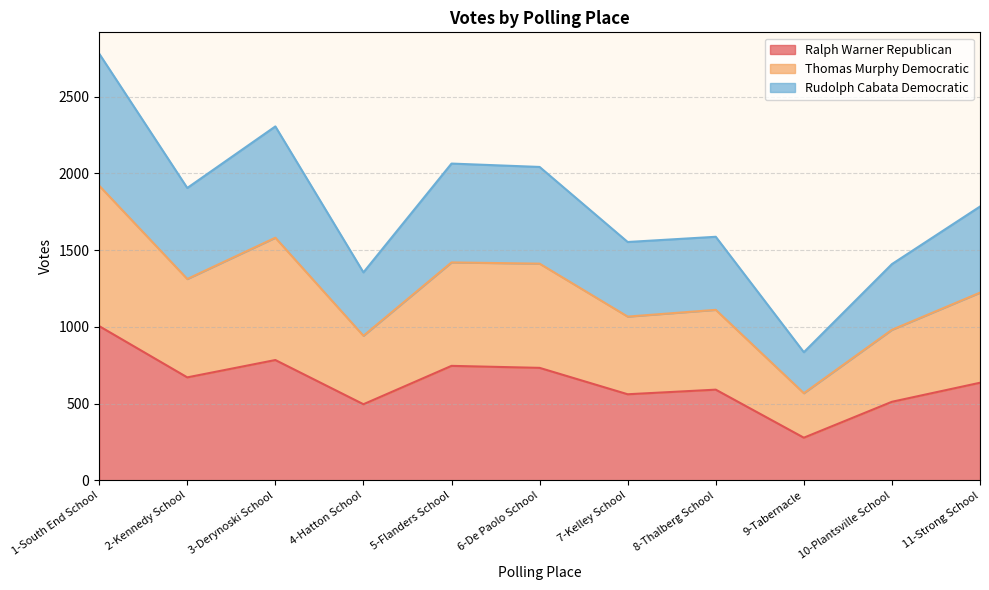

At which category does Thomas Murphy Democratic reach its first local valley?

2-Kennedy School